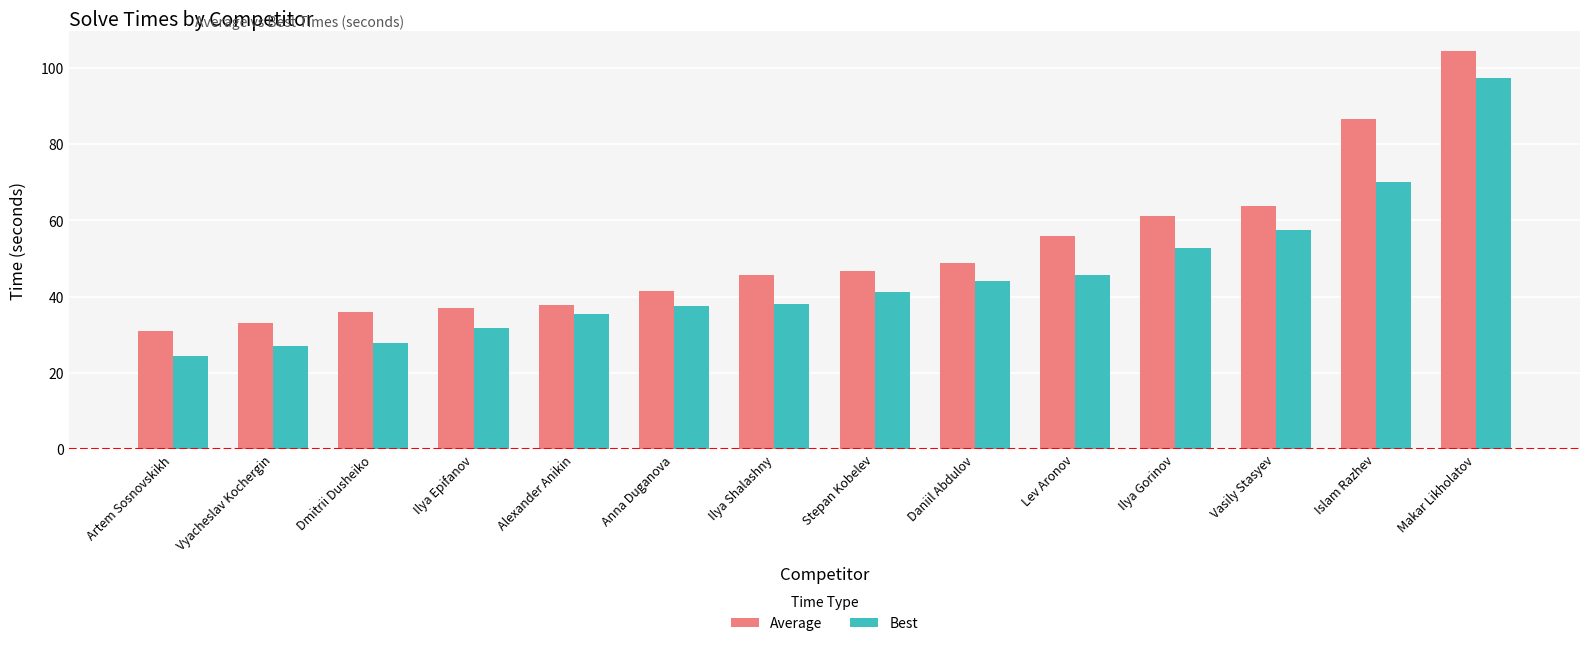

At which category is the sum across all series the highest?

Makar Likholatov